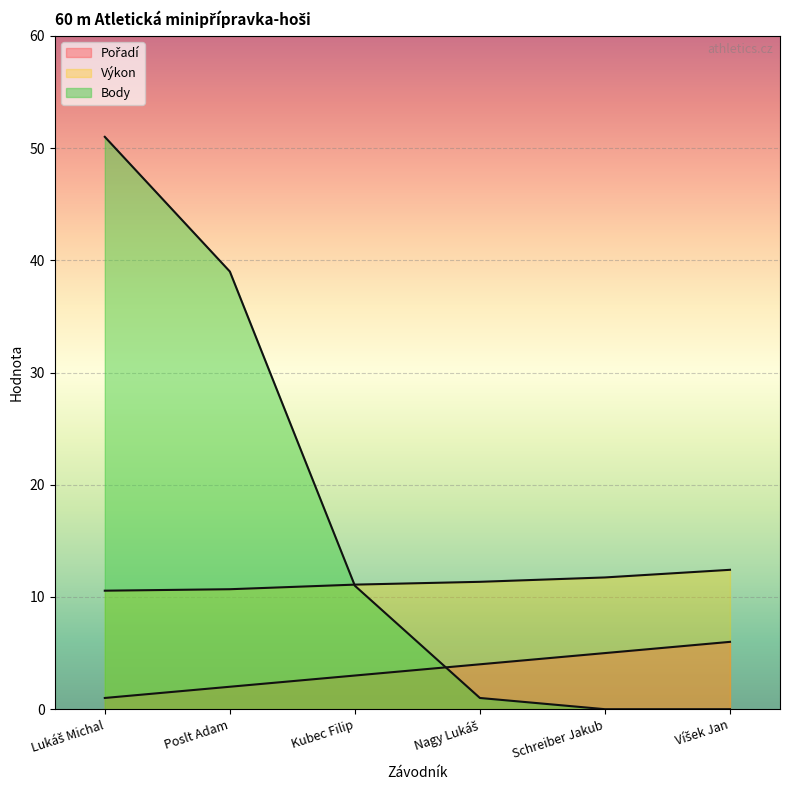

What is the sum of the Výkon values at Schreiber Jakub and Poslt Adam?

22.4